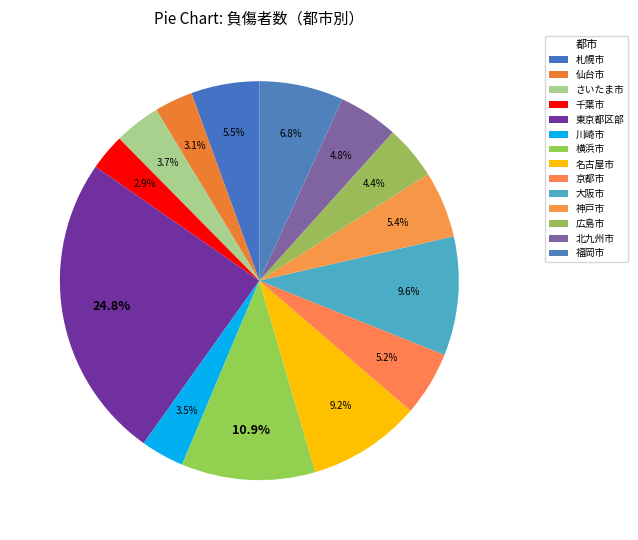

Is it true that 京都市 is 5% of the pie?

True